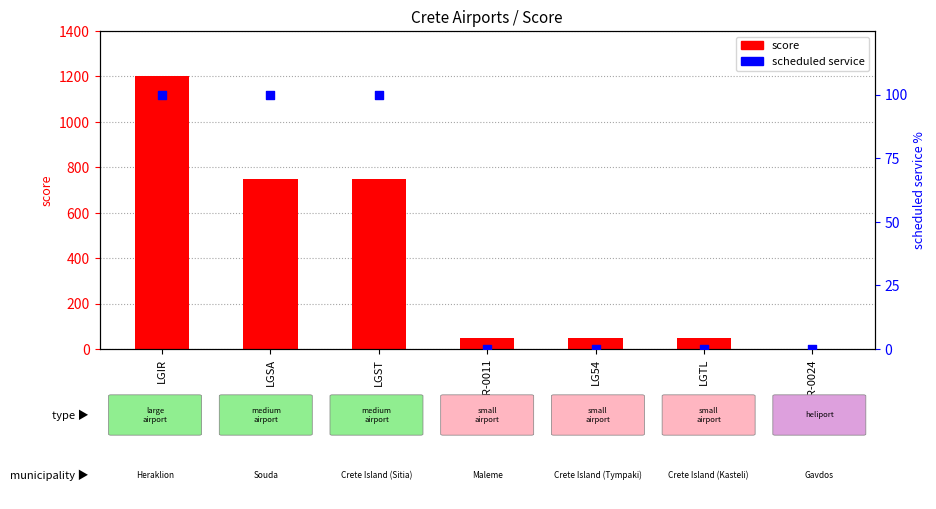

At which category is the sum across all series the highest?

LGIR